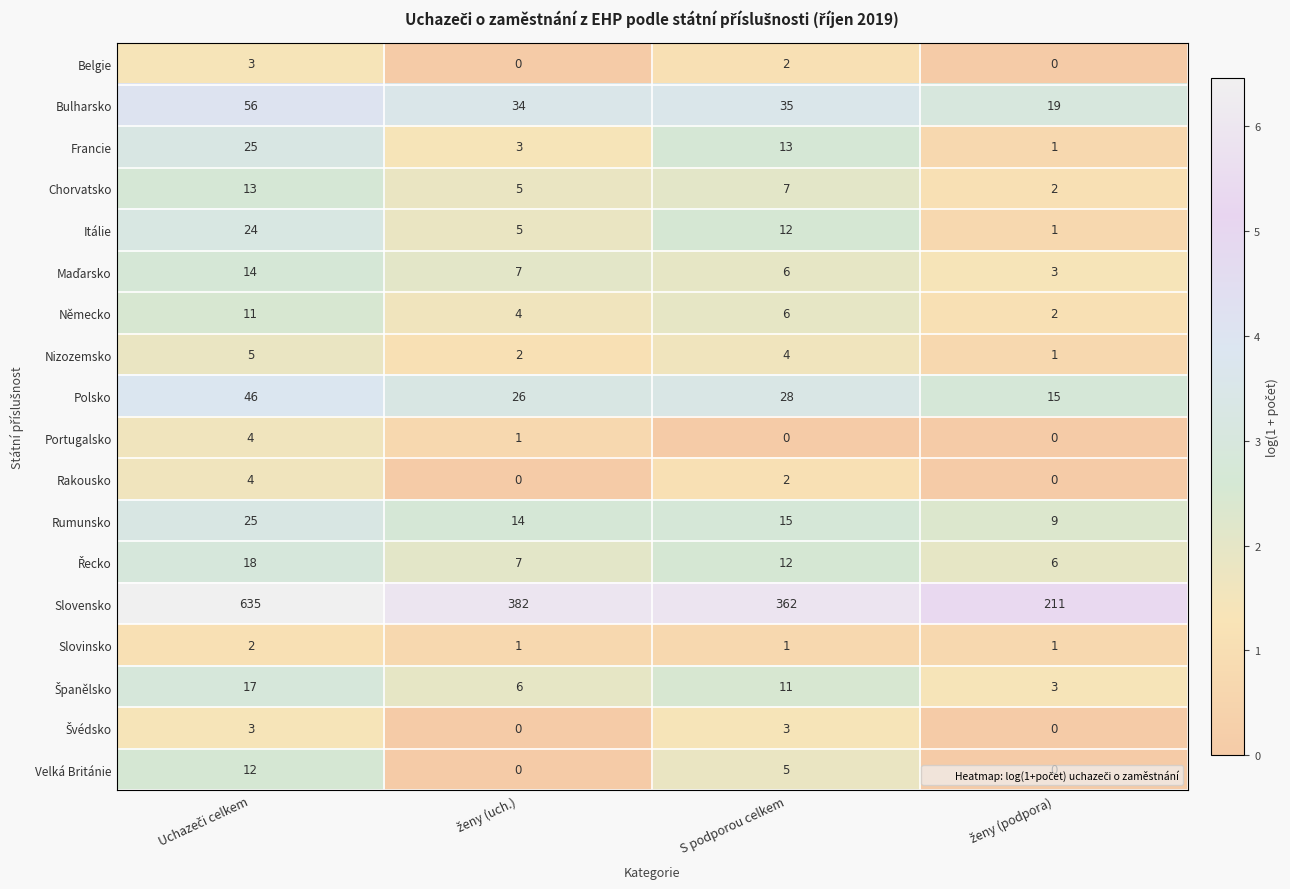

How many distinct data groups are displayed?

18